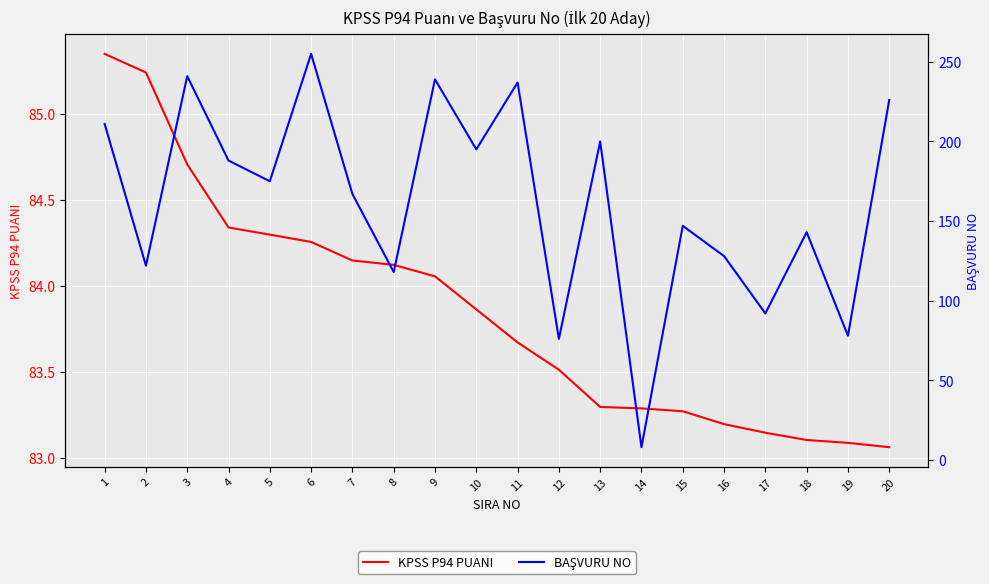

Between 20 and 11, which is larger?

11